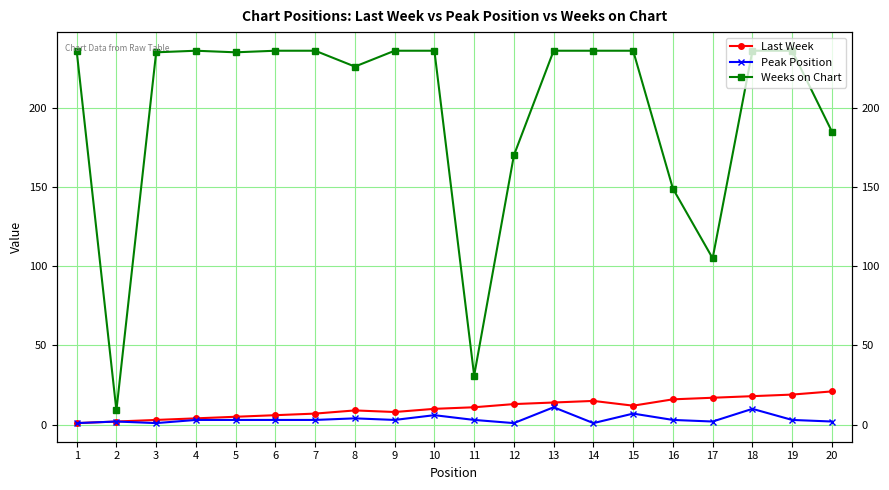

True or false: Peak Position has a value of 2 at 7.

False